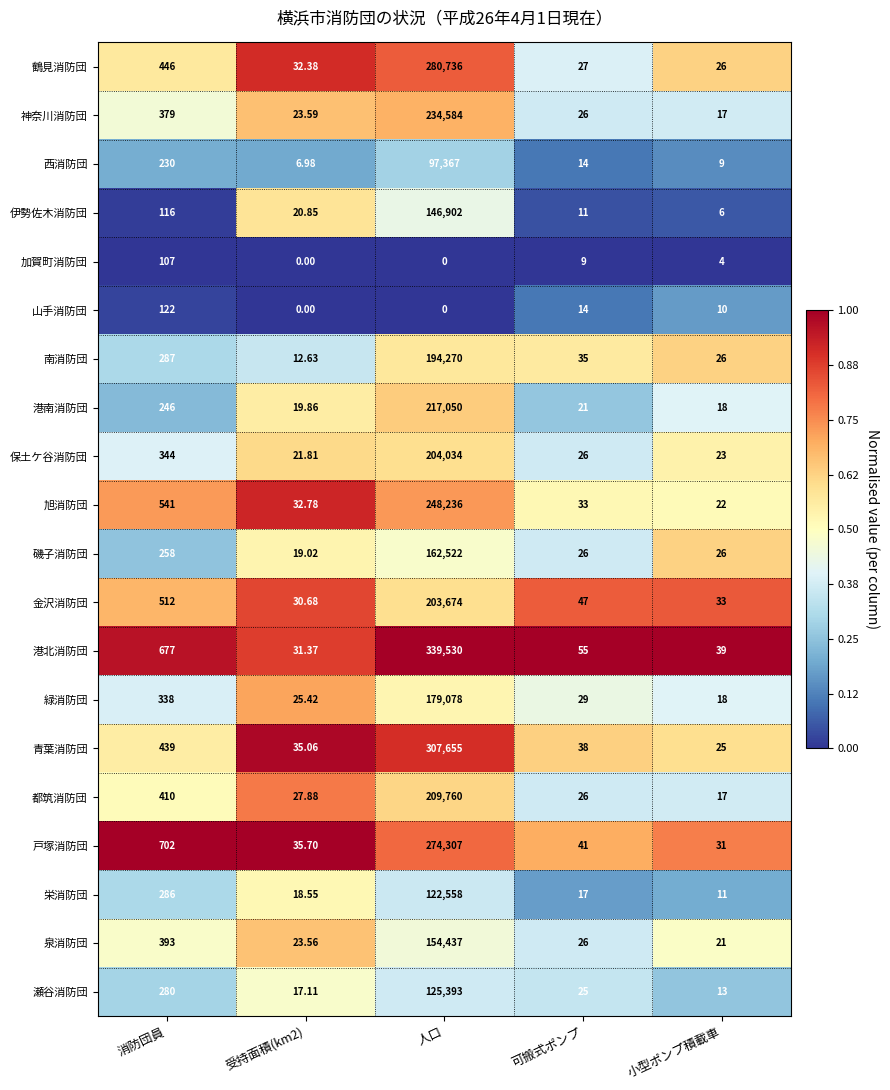

At which label is 伊勢佐木消防団 closest to 73454?

消防団員